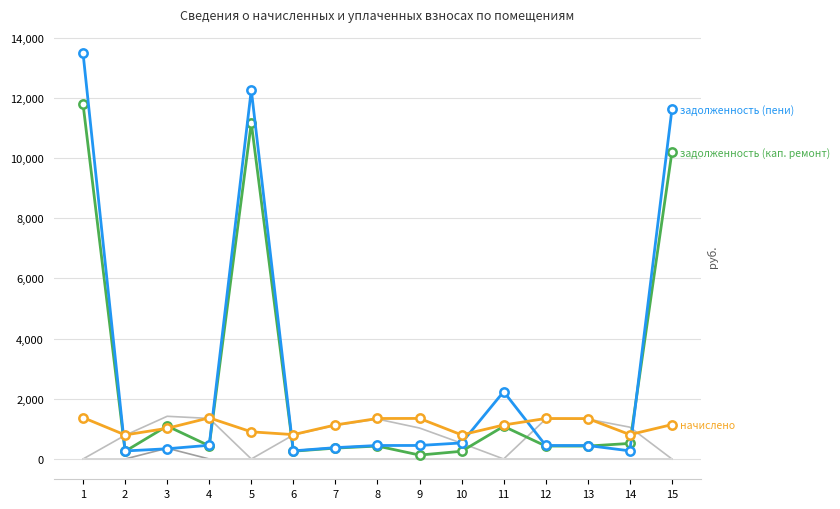

What is the total value across all series at 4?

3608.1